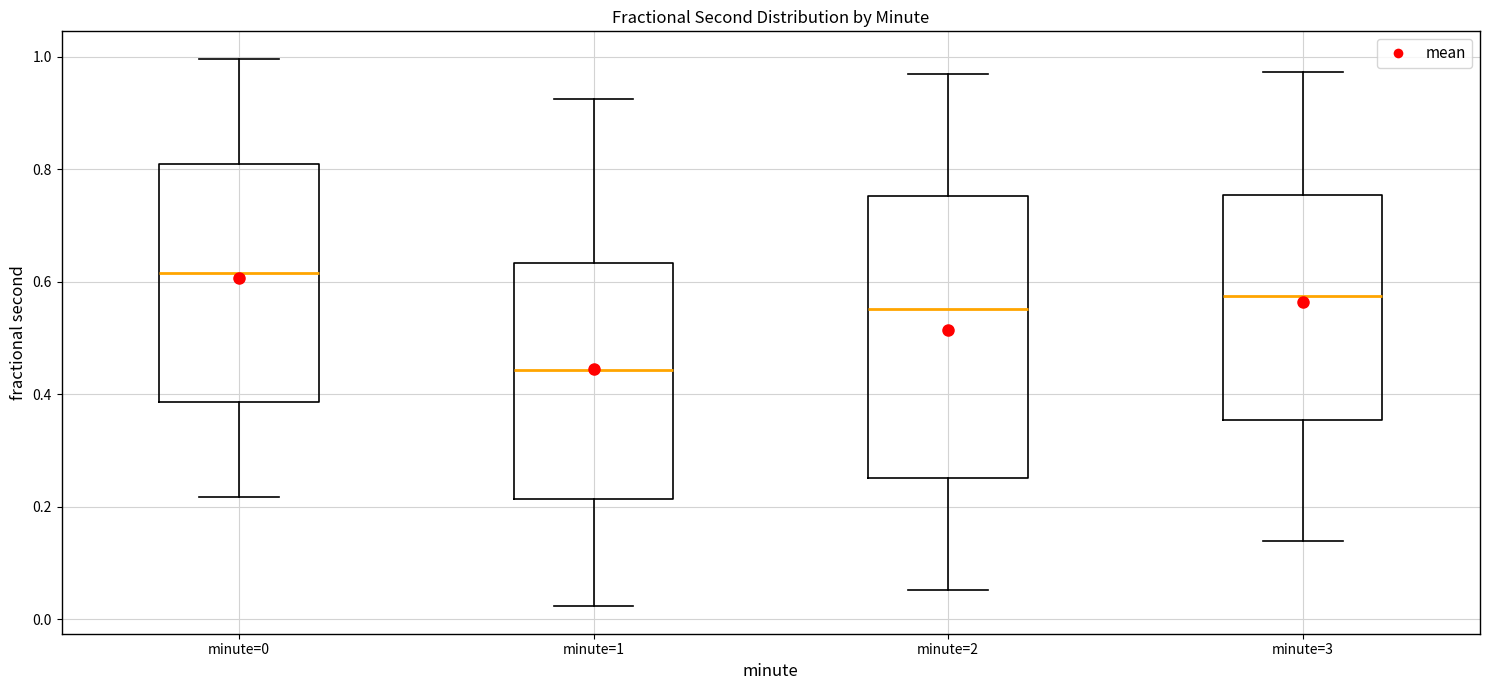

Where is the upper edge of the box for minute=3 on the y-axis? The values are not printed on the chart, so give them approximately, as read against the axis.

0.76